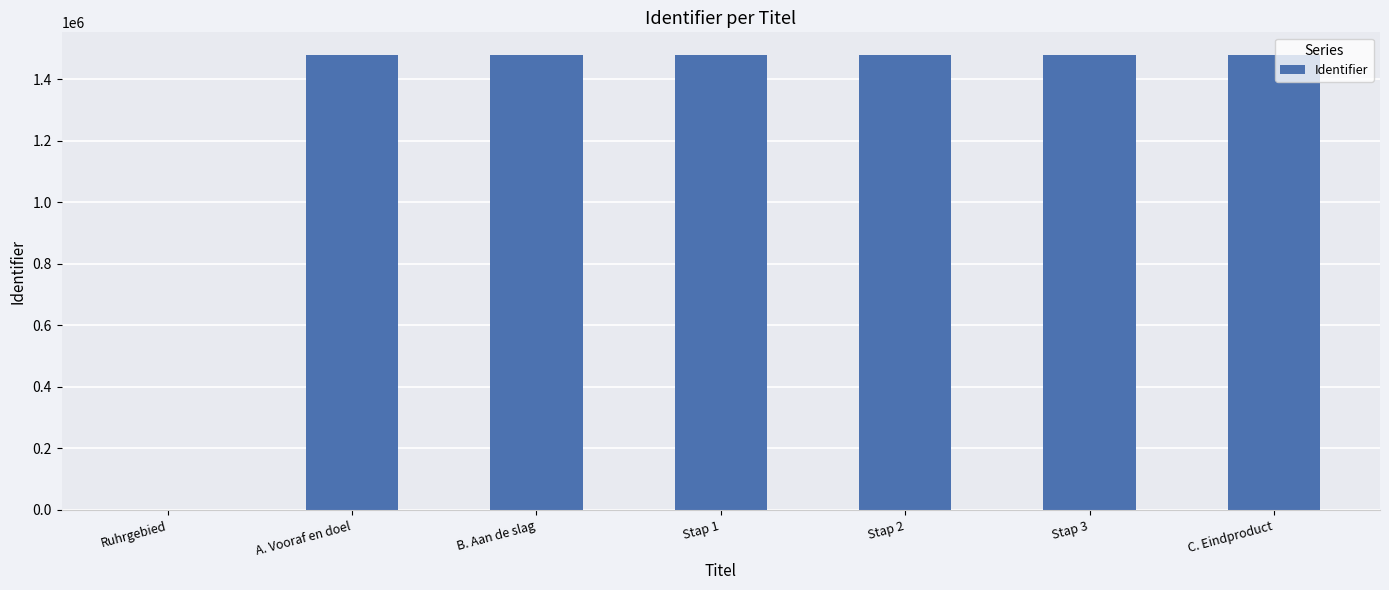

What is the sum of the values at C. Eindproduct and A. Vooraf en doel?

2958683